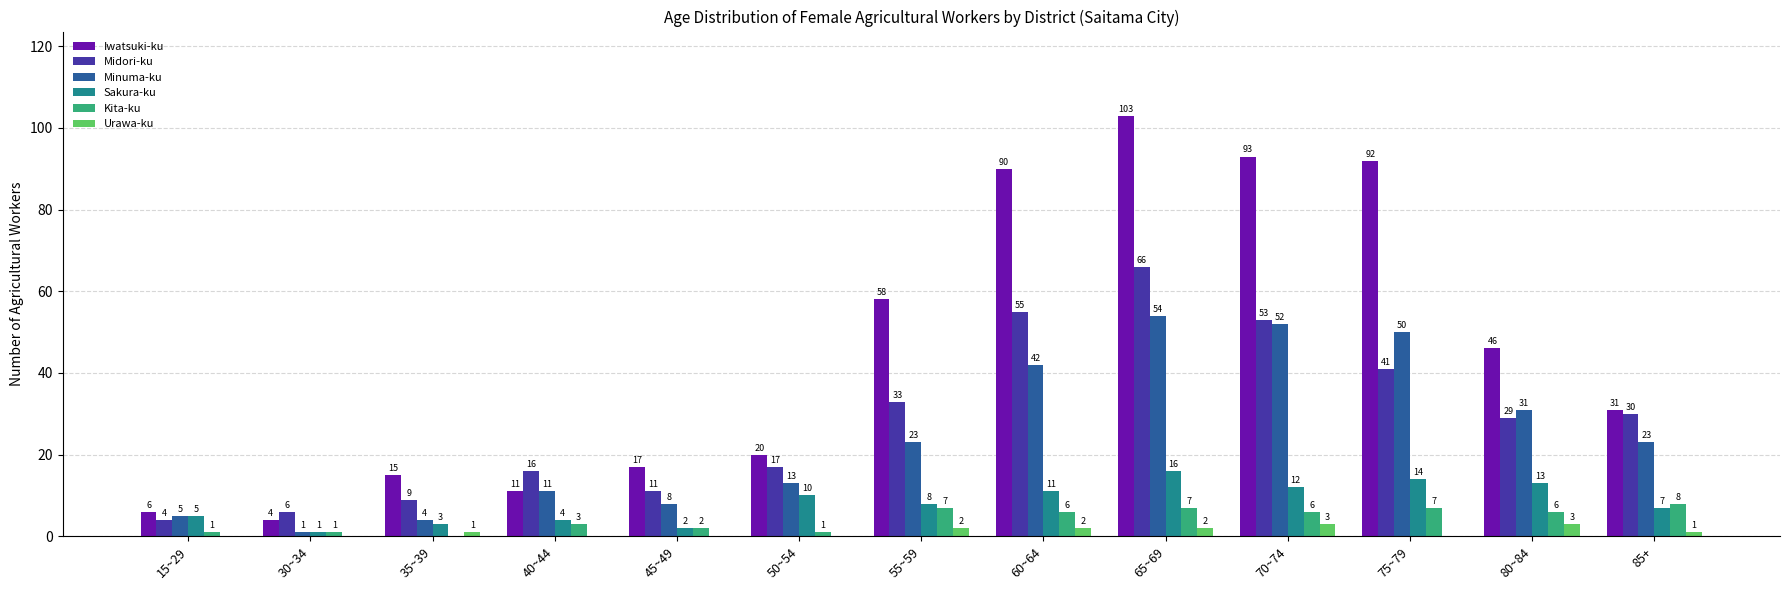

What is the average value of the Sakura-ku series?

8